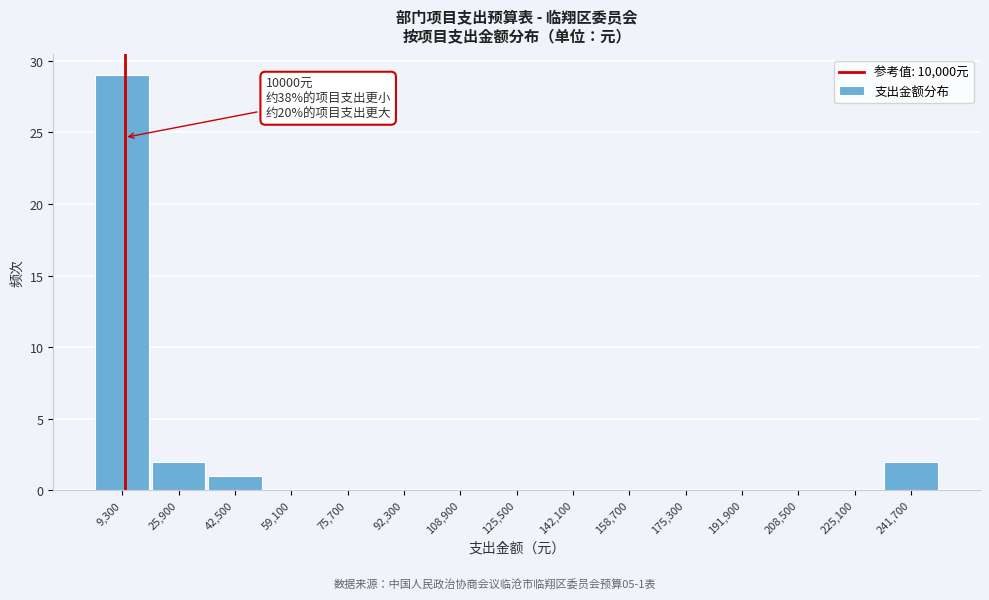

Over which range of the x-axis is the bar tallest?

1000 to 17600